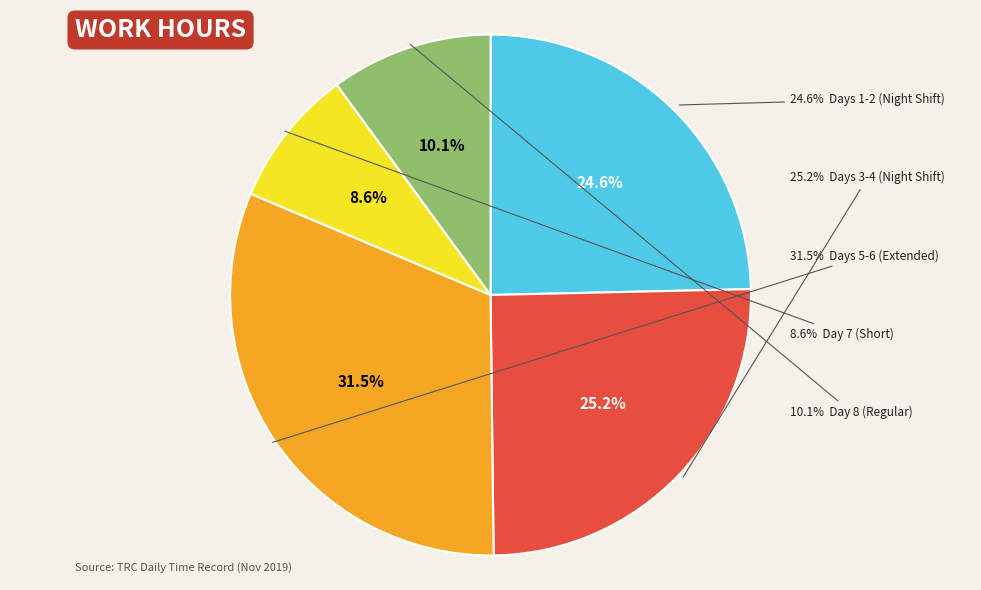

True or false: Day 5 accounts for 16% of the total.

True